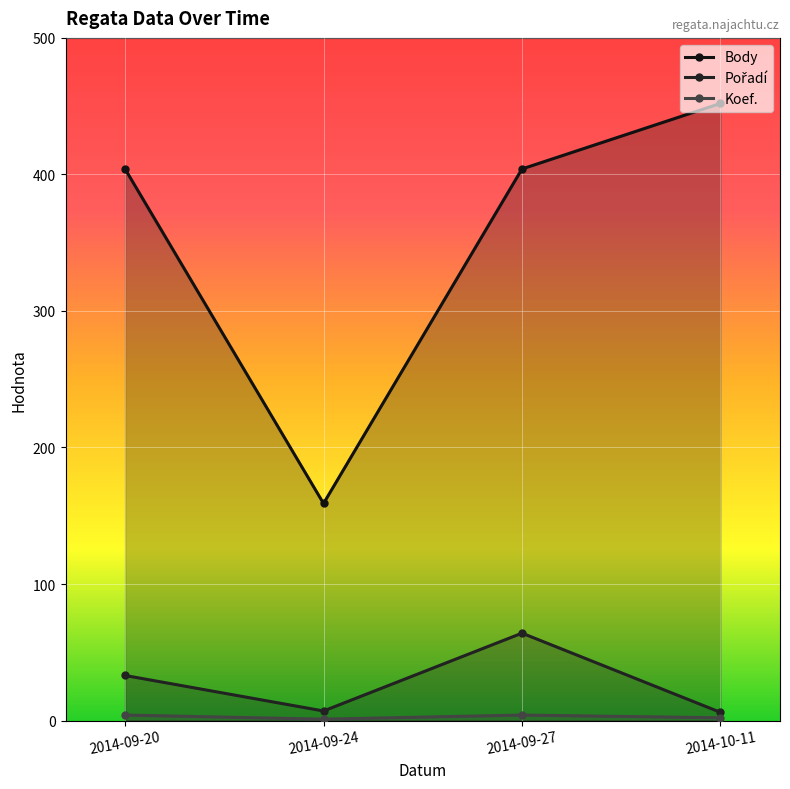

At which label does Pořadí first exceed 33?

2014-09-27